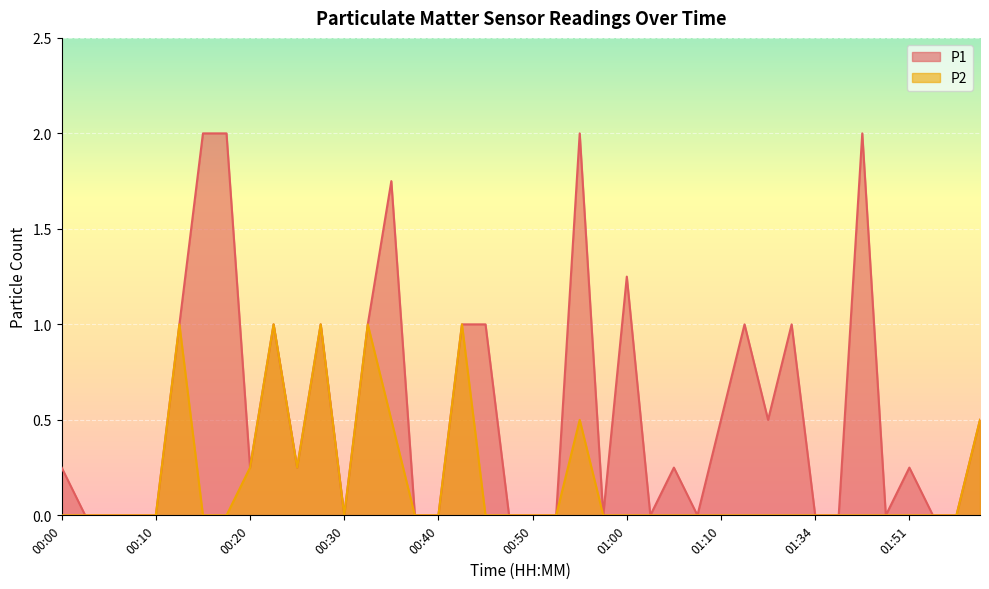

List the series in order of their overall mean, highest first.

P1, P2